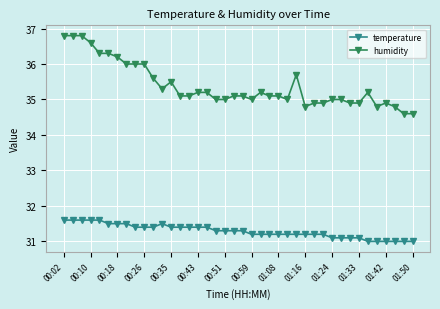

True or false: temperature and humidity intersect in this chart.

False